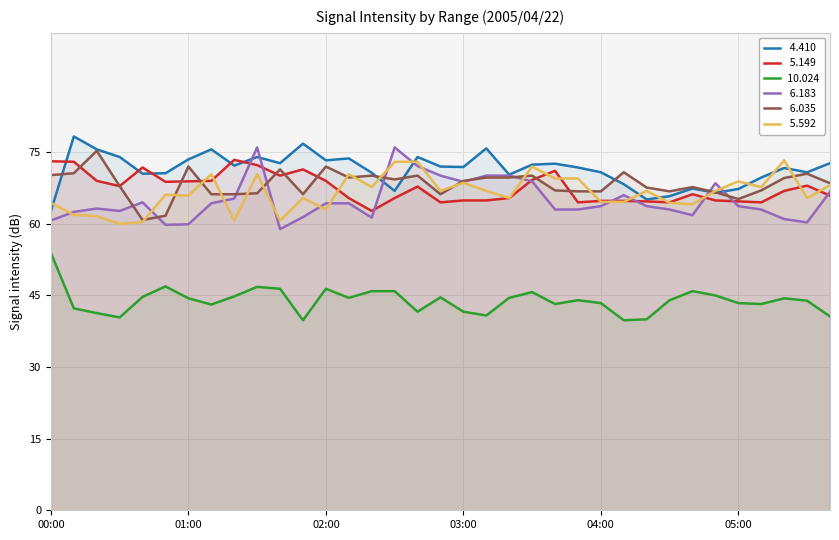

True or false:   5.149 and   6.183 intersect in this chart.

True